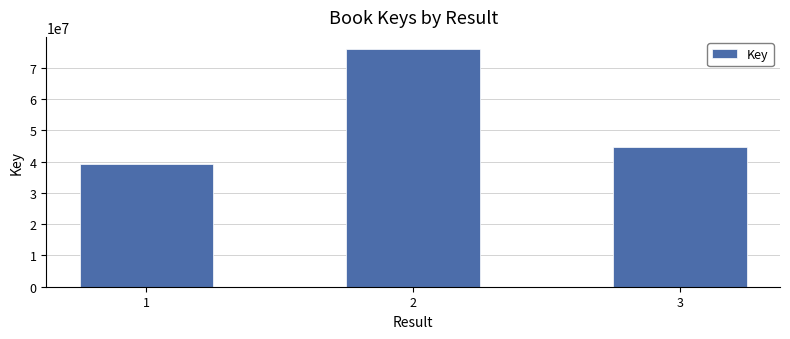

What is the value of the 2nd bar from the left?

76053639